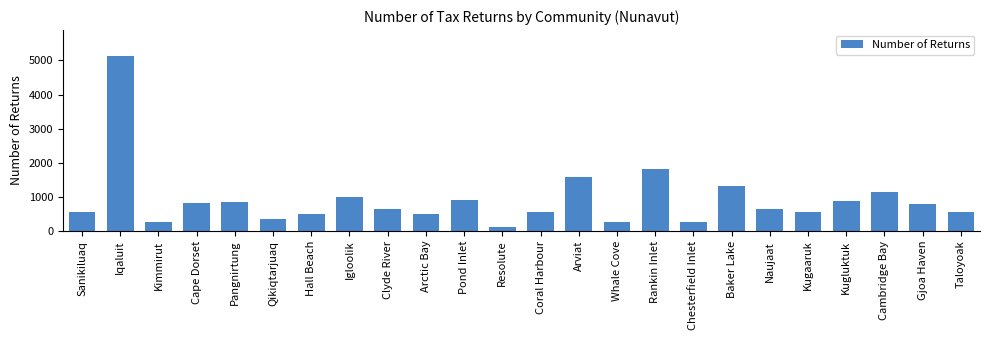

What is the sum of all values?

21980